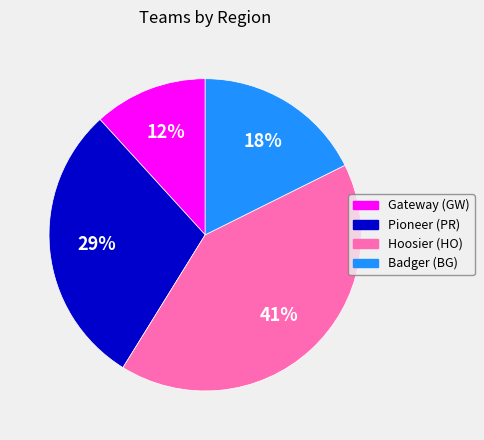

Is it true that Hoosier (HO) is 41% of the pie?

True